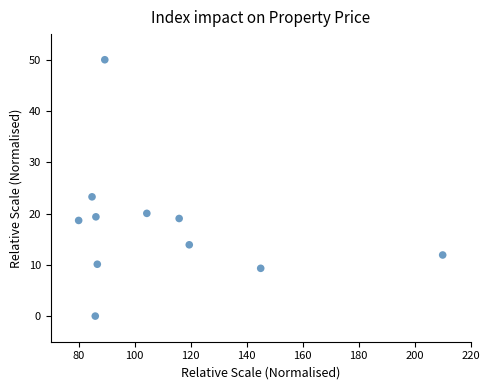

What Y value in the scatter plot is closest to 25?

23.3